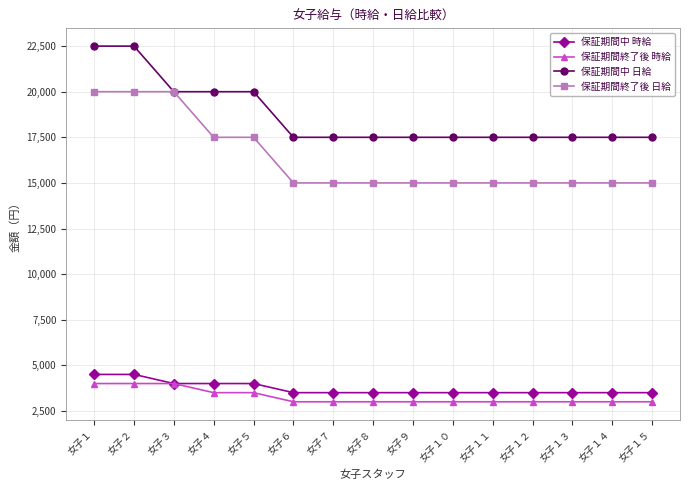

How many data points in 保証期間中 日給 are above 17500?

5